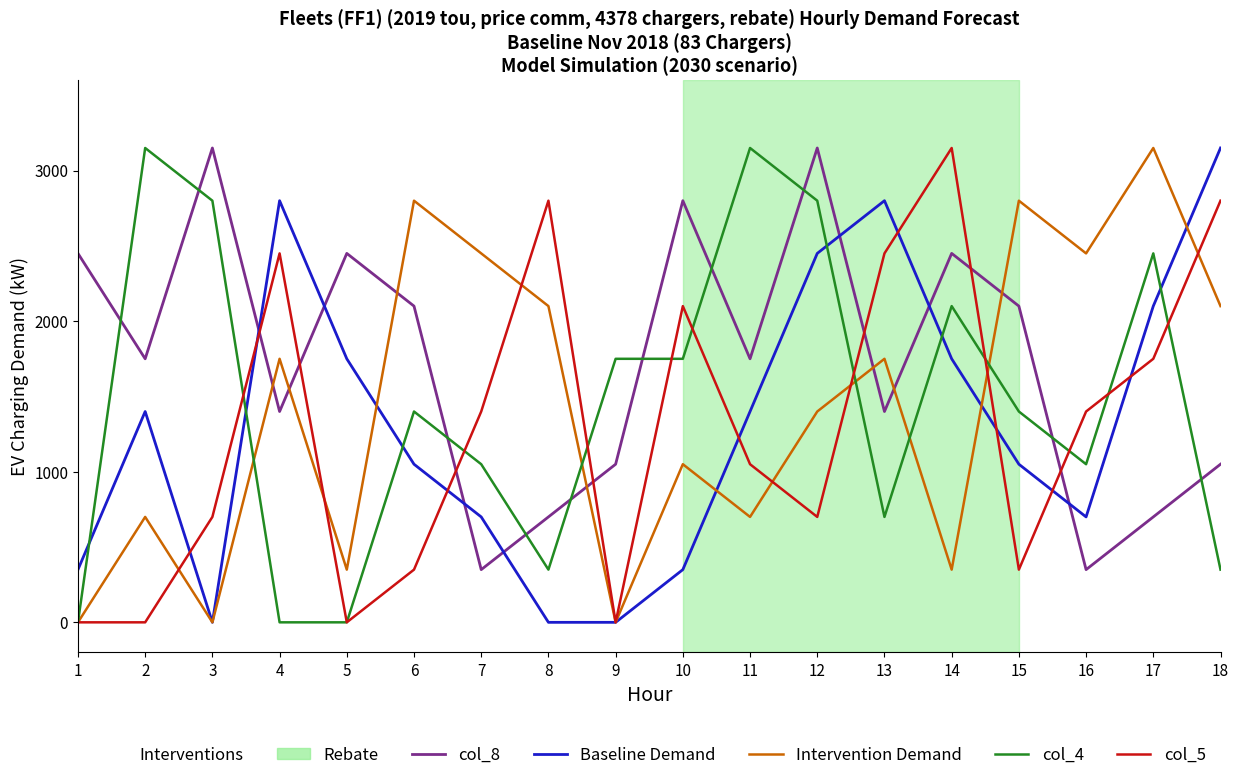

Which series changed the most between 8 and 10?

col_8